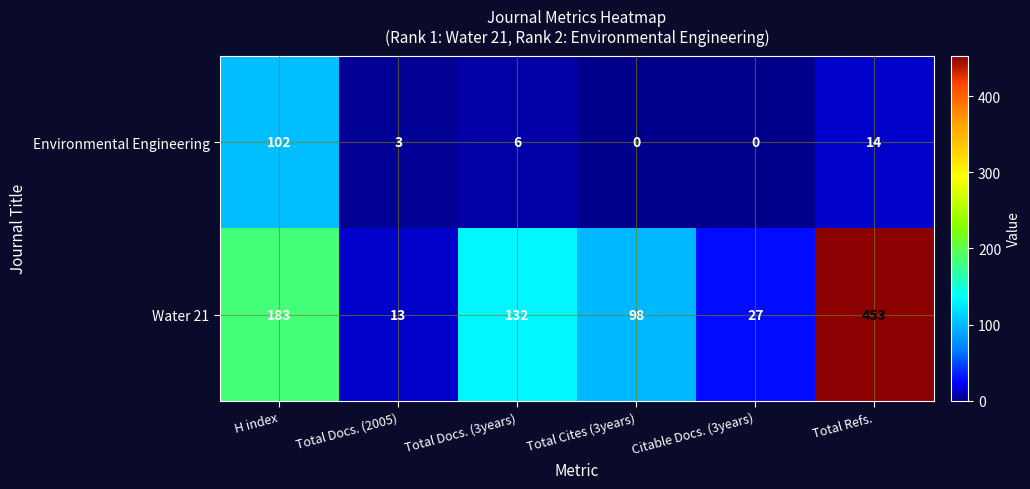

True or false: Water 21 has a value of 98 at Total Cites (3years).

True